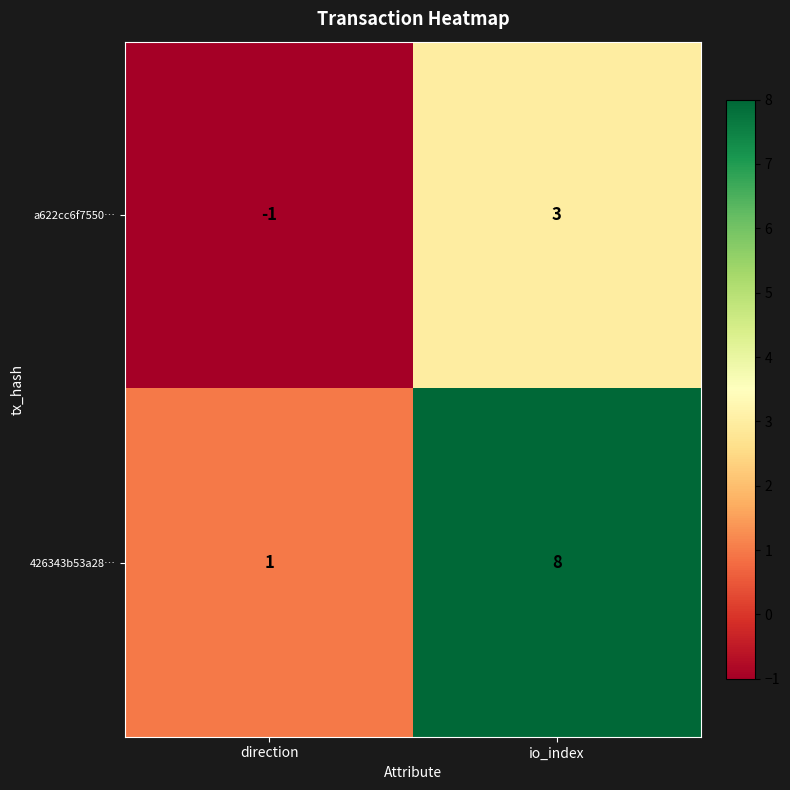

Rank the series by their average value, from highest to lowest.

426343b53a28…, a622cc6f7550…